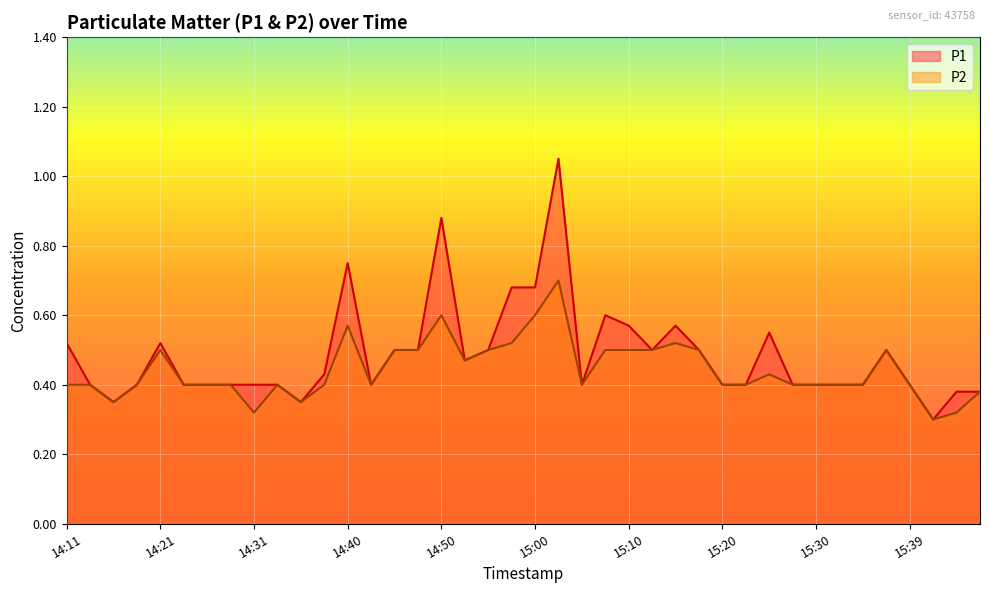

What value does the P1 series have at 15:34?

0.4